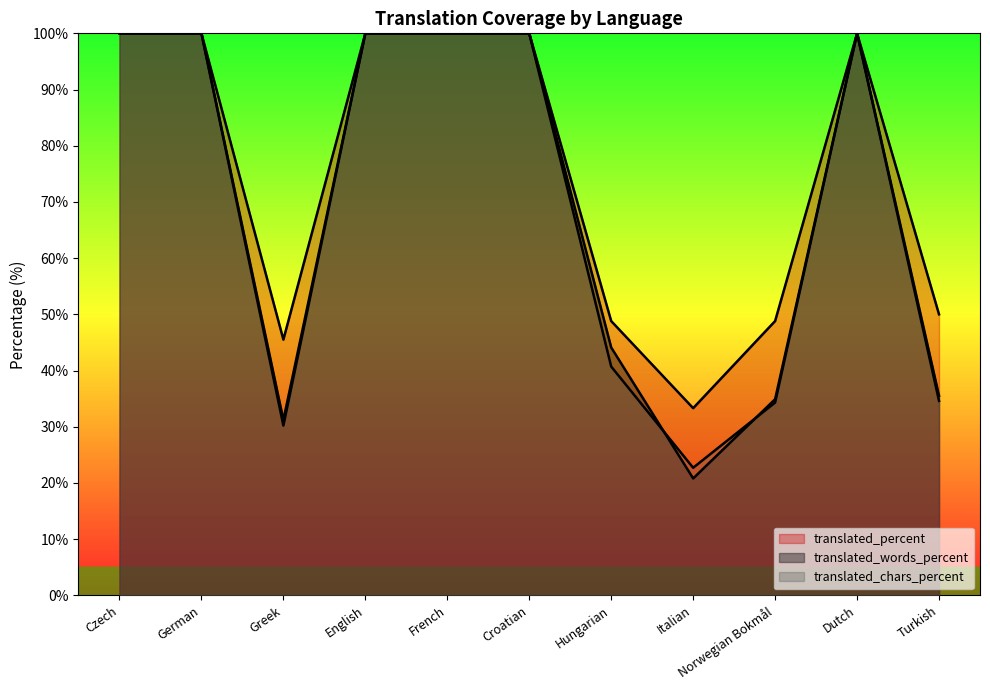

At which category does translated_words_percent reach its first local valley?

Greek